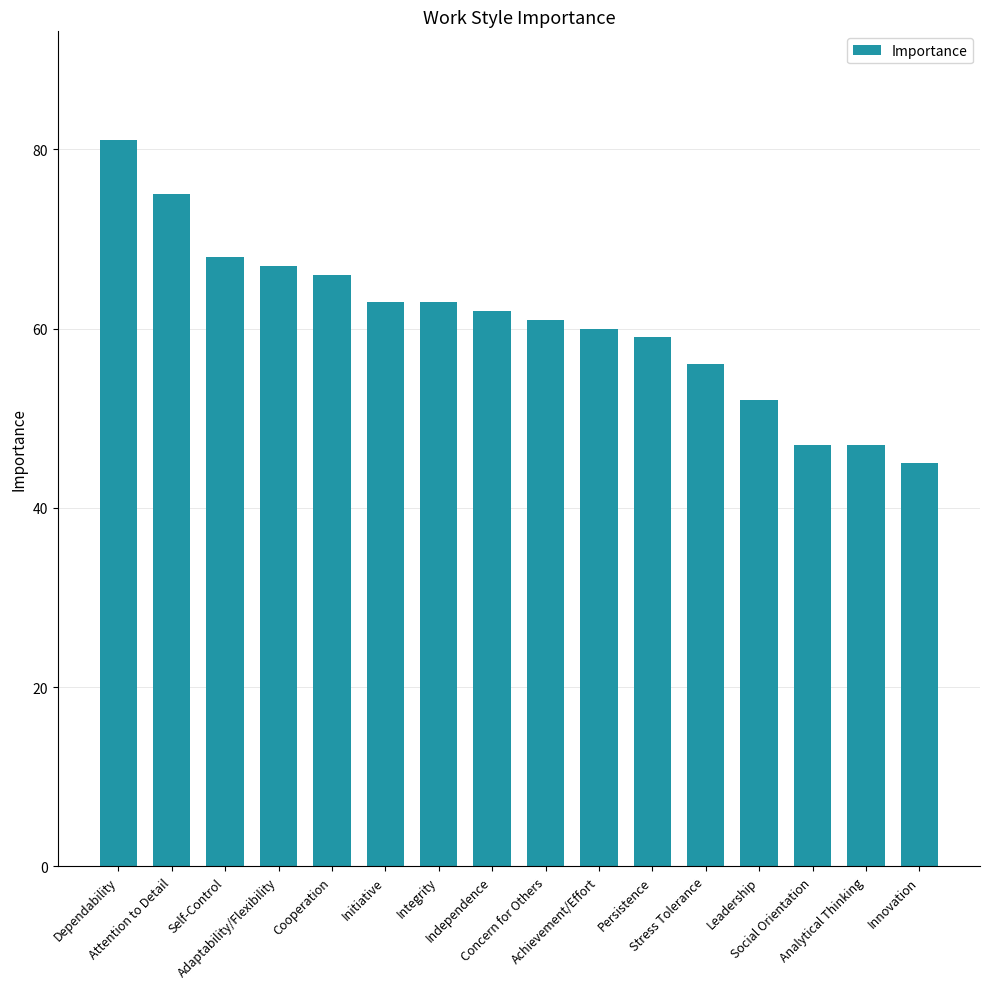

What is the label of the 8th bar from the left?

Independence